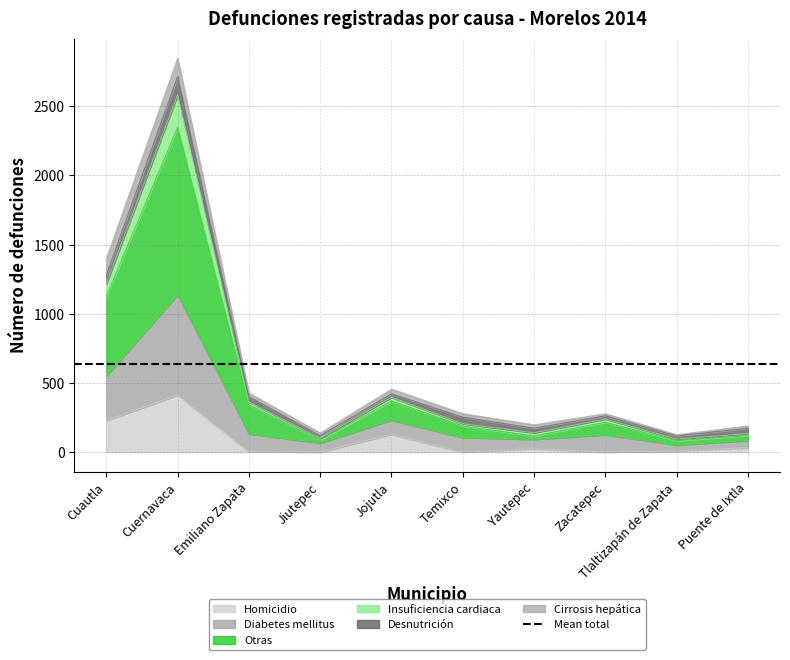

What is the spread (max minus min) of values at Yautepec?

147